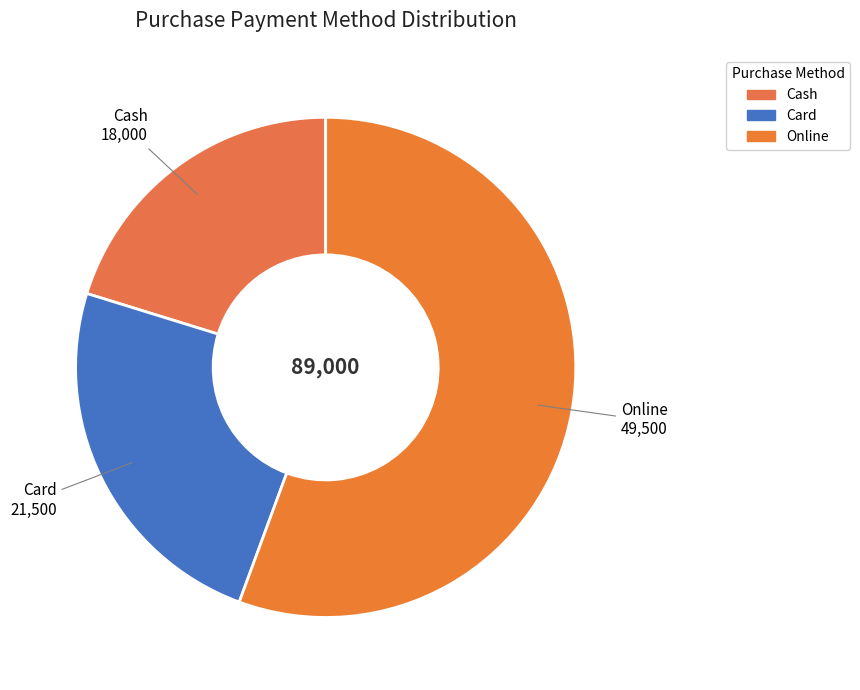

True or false: Cash accounts for 20% of the total.

True